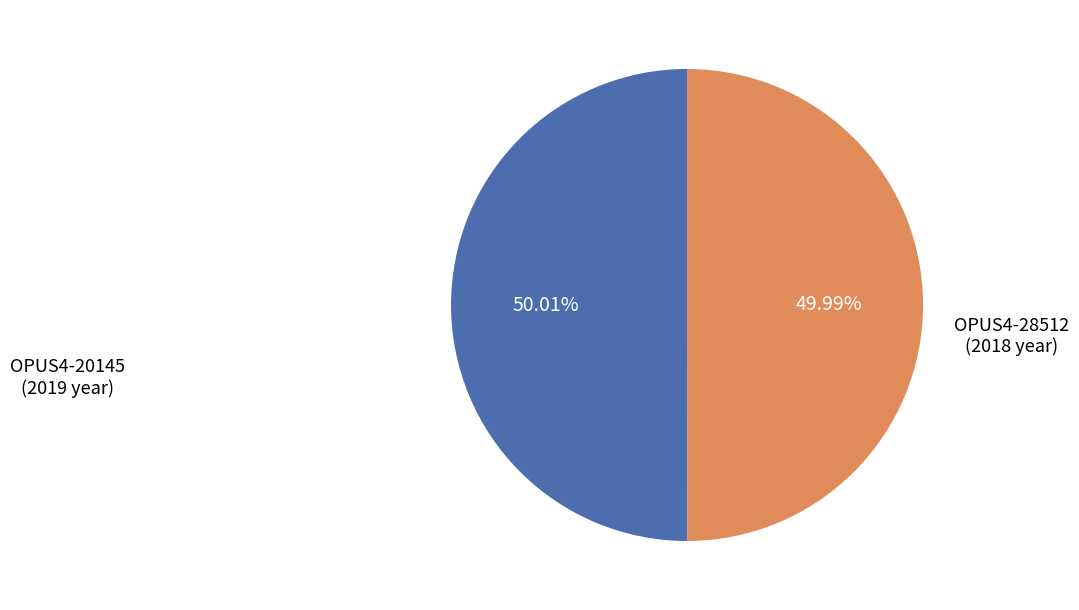

Is the sum of OPUS4-28512 and OPUS4-20145 greater than half?

Yes